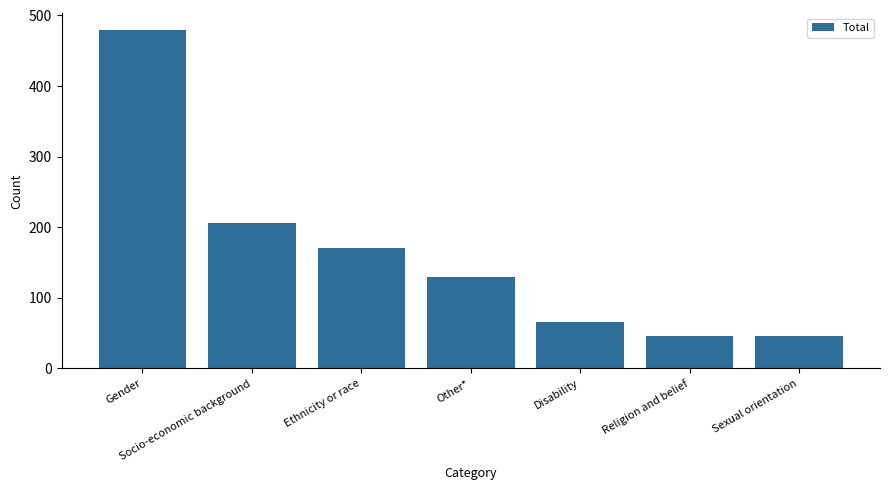

Reading right to left, list all the values displayed in this chart.

46	46	65	130	170	206	479